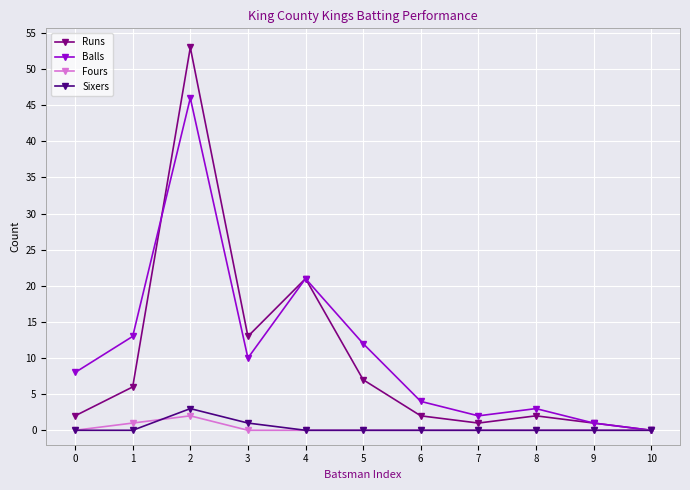

Which series changed the most between 1 and 10?

Balls